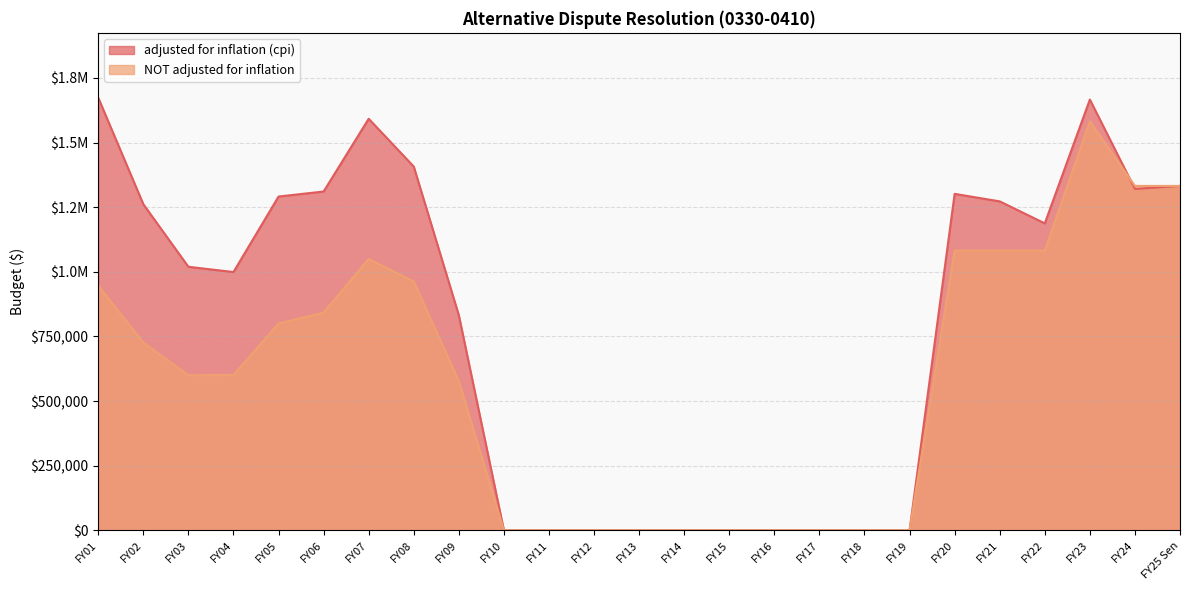

At which label does adjusted for inflation (cpi) reach its peak?

FY01